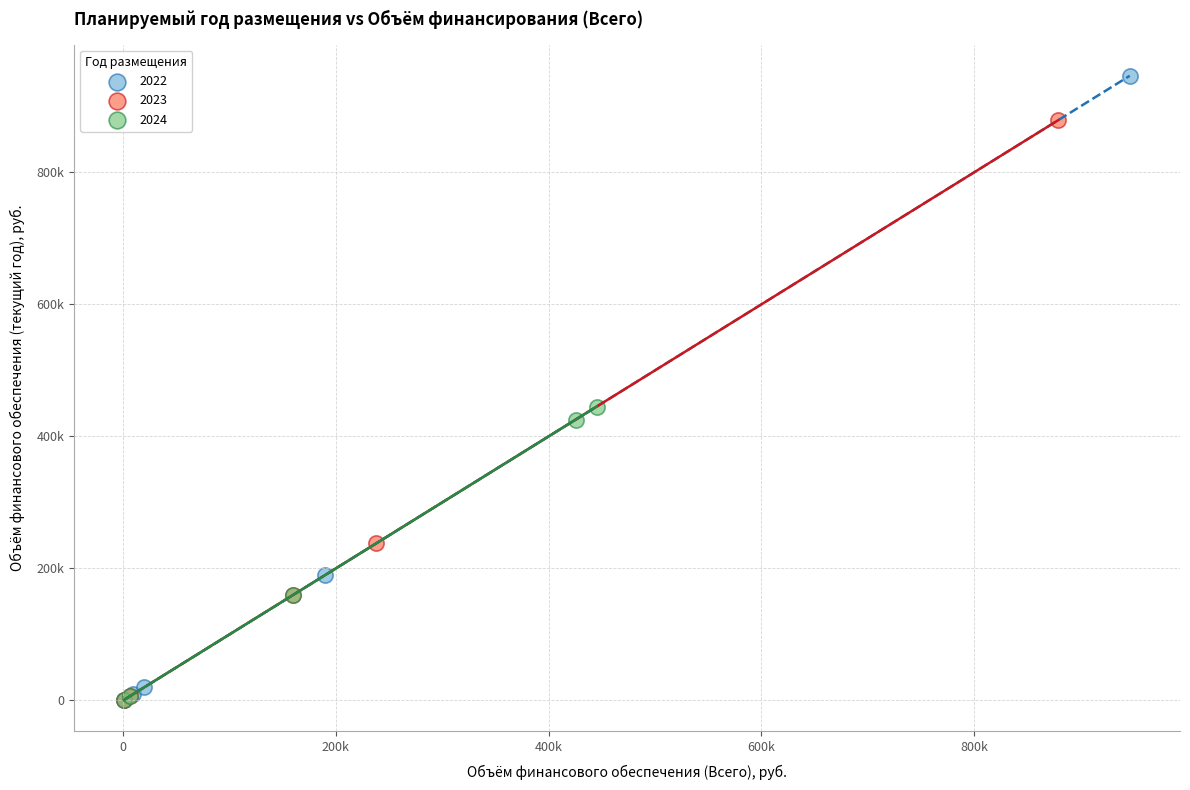

What are all the series names shown in the legend?

2022, 2023, 2024